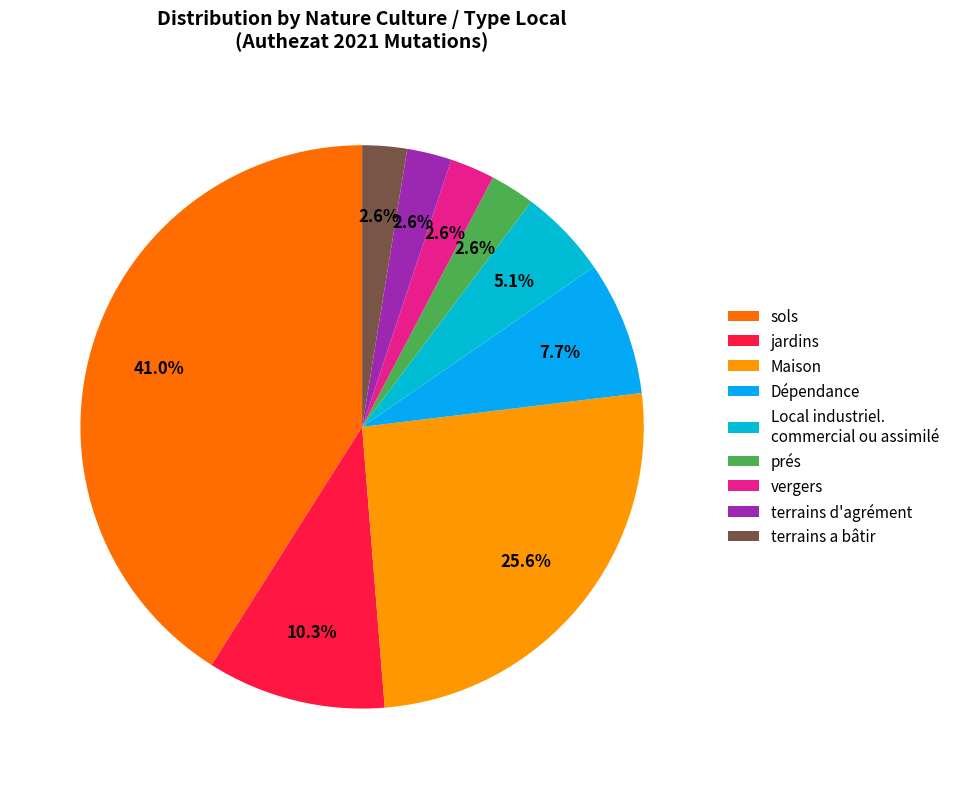

Approximately how many times larger is the value at Dépendance compared to Maison?

0.3